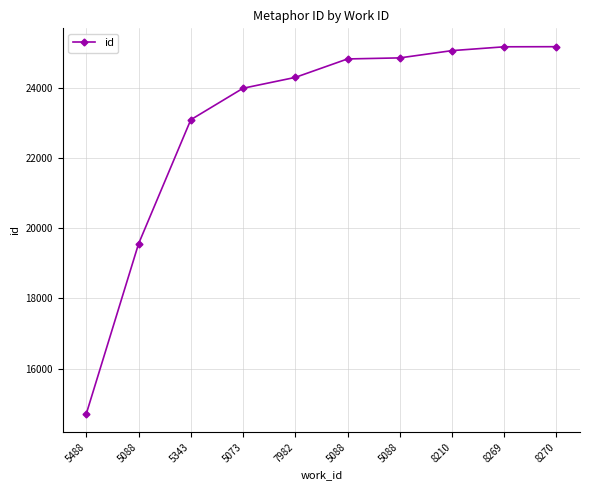

Is it true that the value at 5488 is 14709?

True